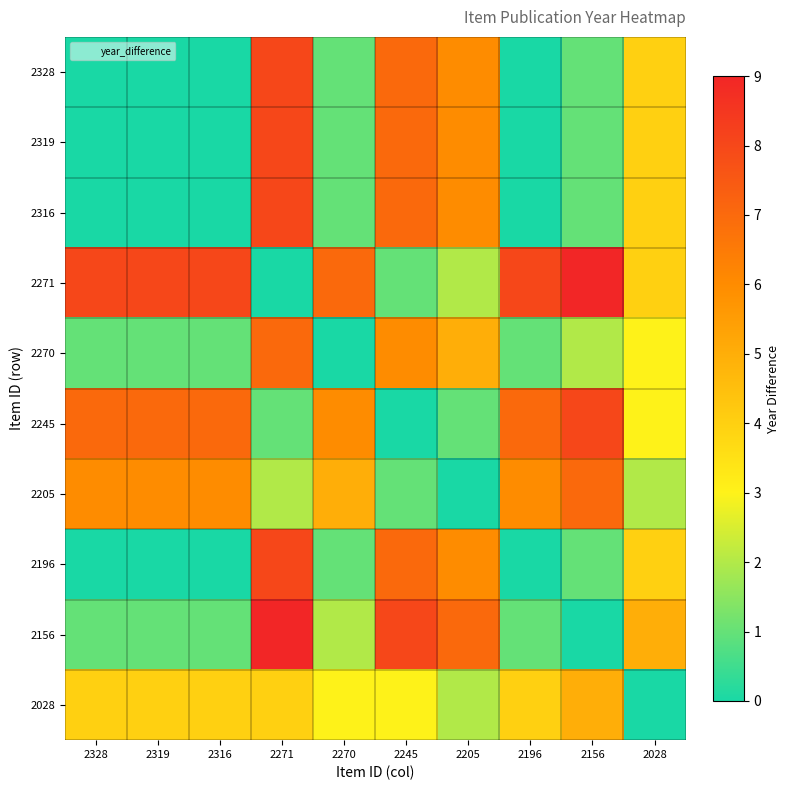

Reading left to right, transcribe all the data shown in this chart.

2328: 2328=0	2319=0	2316=0	2271=8	2270=1	2245=7	2205=6	2196=0	2156=1	2028=4
2319: 2328=0	2319=0	2316=0	2271=8	2270=1	2245=7	2205=6	2196=0	2156=1	2028=4
2316: 2328=0	2319=0	2316=0	2271=8	2270=1	2245=7	2205=6	2196=0	2156=1	2028=4
2271: 2328=8	2319=8	2316=8	2271=0	2270=7	2245=1	2205=2	2196=8	2156=9	2028=4
2270: 2328=1	2319=1	2316=1	2271=7	2270=0	2245=6	2205=5	2196=1	2156=2	2028=3
2245: 2328=7	2319=7	2316=7	2271=1	2270=6	2245=0	2205=1	2196=7	2156=8	2028=3
2205: 2328=6	2319=6	2316=6	2271=2	2270=5	2245=1	2205=0	2196=6	2156=7	2028=2
2196: 2328=0	2319=0	2316=0	2271=8	2270=1	2245=7	2205=6	2196=0	2156=1	2028=4
2156: 2328=1	2319=1	2316=1	2271=9	2270=2	2245=8	2205=7	2196=1	2156=0	2028=5
2028: 2328=4	2319=4	2316=4	2271=4	2270=3	2245=3	2205=2	2196=4	2156=5	2028=0